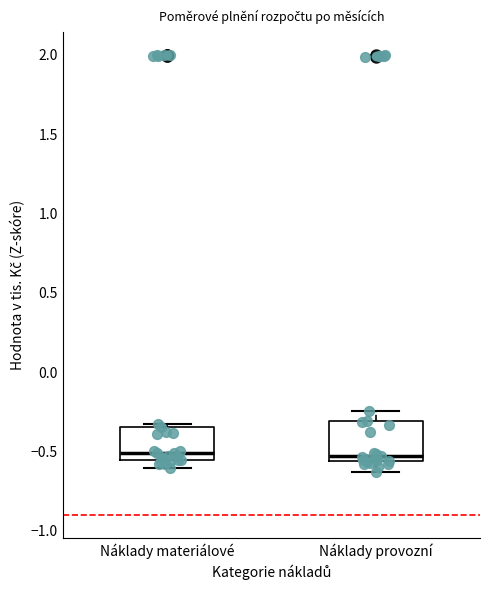

Reading left to right, transcribe this box plot: for each box, give where its median line is, the range the box spans, and where its two whiskers end, as read against the y-axis. The values are not printed on the chart, so give them approximately, as read against the axis.

Náklady materiálové: median -0.50, box -0.55 to -0.35, whiskers -0.60 to -0.35 (just above the box's upper edge)
Náklady provozní: median -0.55 (just above the box's lower edge), box -0.55 to -0.30, whiskers -0.65 to -0.25